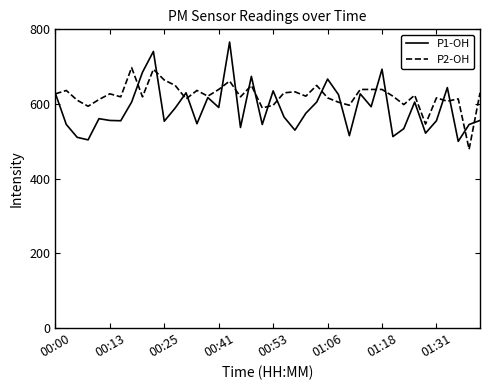

What is the lowest value of the P1-OH series?

500.0